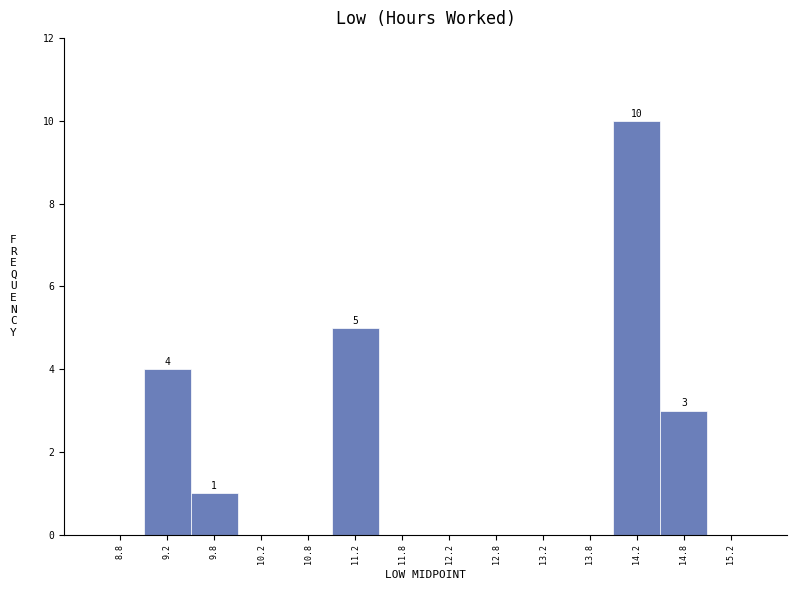

Which range on the x-axis has the tallest bar?

14.0 to 14.5